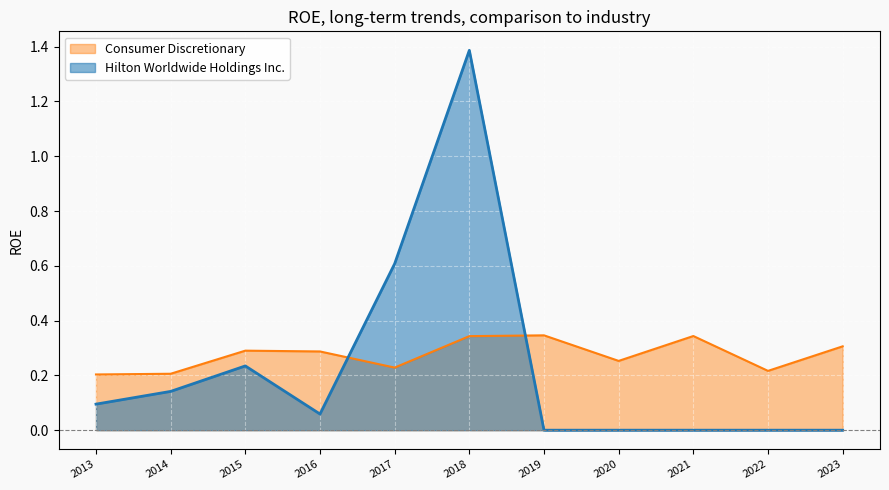

Between 2018 and 2019, which series saw the biggest shift?

Hilton Worldwide Holdings Inc.